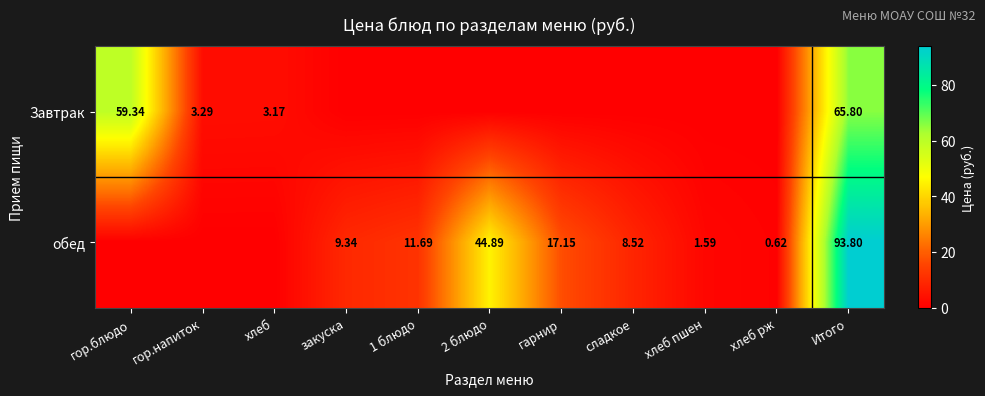

List the series in order of their peak value, highest first.

обед, Завтрак